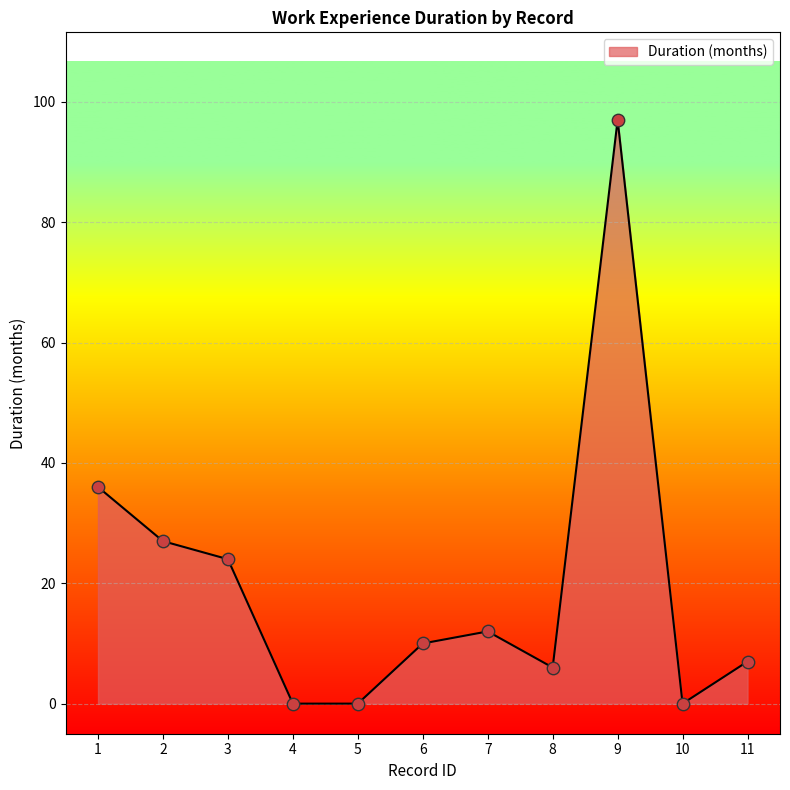

What is the change in value from 5 to 8?

+6